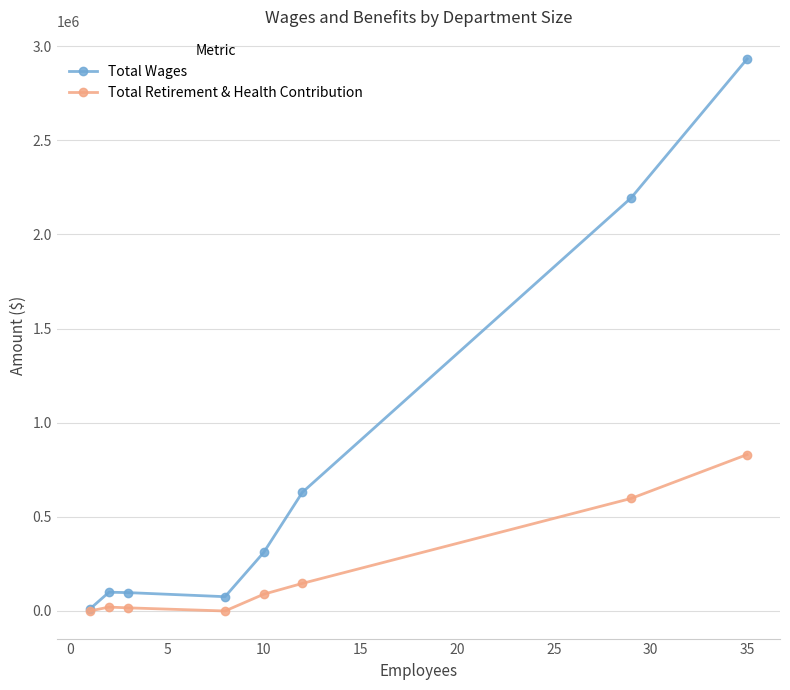

How many lines are shown in the chart?

2